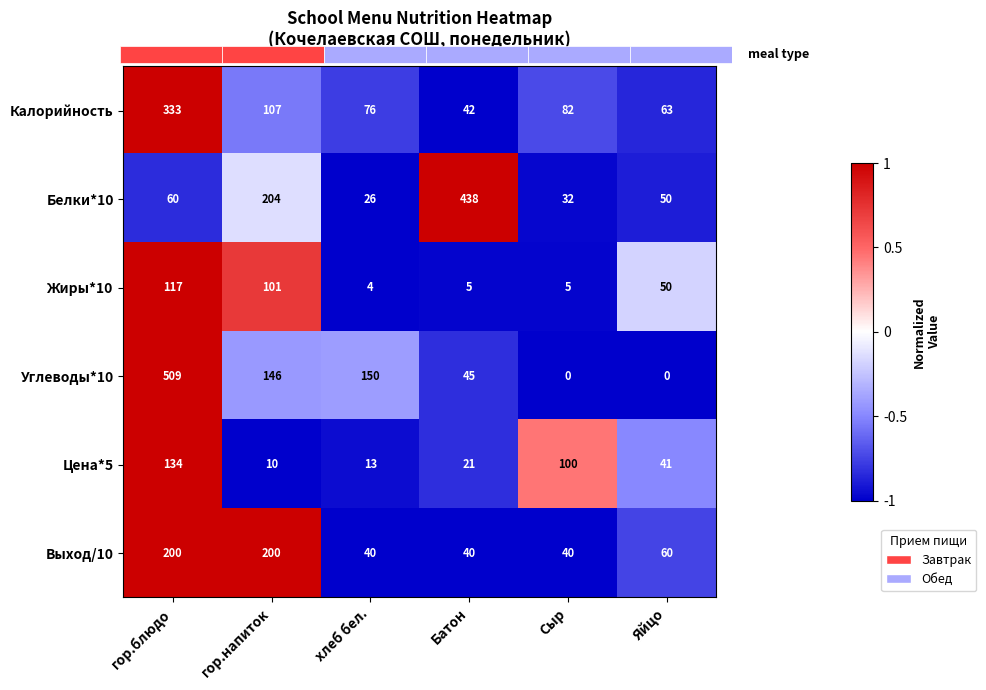

Reading left to right, transcribe all the data shown in this chart.

Калорийность: гор.блюдо=333.0	гор.напиток=107.0	хлеб бел.=76.0	Батон=42.0	Сыр=82.0	Яйцо=63.0
Белки*10: гор.блюдо=60.0	гор.напиток=204.0	хлеб бел.=26.0	Батон=438.0	Сыр=32.0	Яйцо=50.0
Жиры*10: гор.блюдо=117.0	гор.напиток=101.0	хлеб бел.=4.0	Батон=5.0	Сыр=5.0	Яйцо=50.0
Углеводы*10: гор.блюдо=509.0	гор.напиток=146.0	хлеб бел.=150.0	Батон=45.0	Сыр=0.0	Яйцо=0.0
Цена*5: гор.блюдо=134.0	гор.напиток=10.0	хлеб бел.=13.0	Батон=21.0	Сыр=100.0	Яйцо=41.0
Выход/10: гор.блюдо=200.0	гор.напиток=200.0	хлеб бел.=40.0	Батон=40.0	Сыр=40.0	Яйцо=60.0